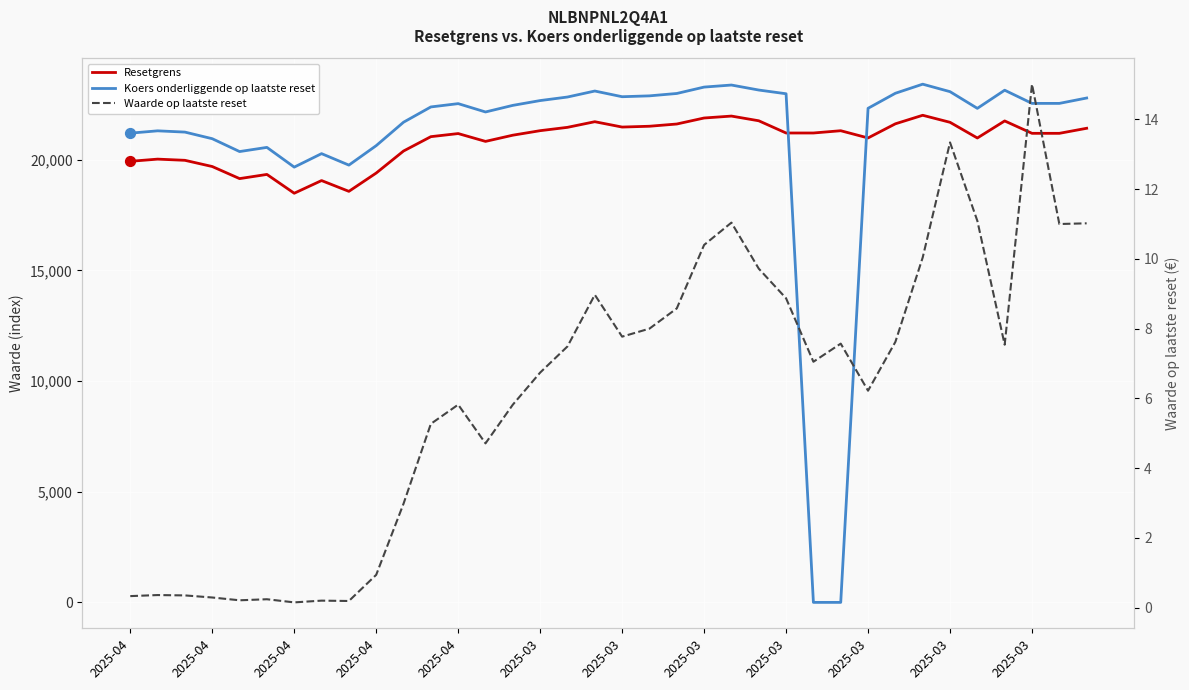

Which series contains the lowest Y value?

Koers onderliggende op laatste reset